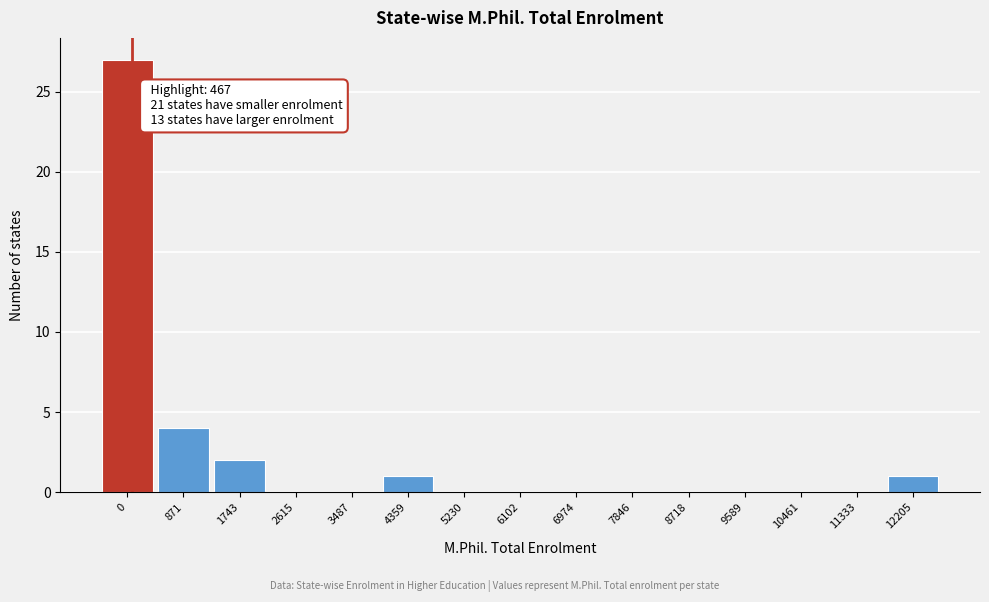

Reading left to right, list all the values displayed in this chart.

0=27	871=4	1743=2	2615=0	3487=0	4359=1	5230=0	6102=0	6974=0	7846=0	8718=0	9589=0	10461=0	11333=0	12205=1